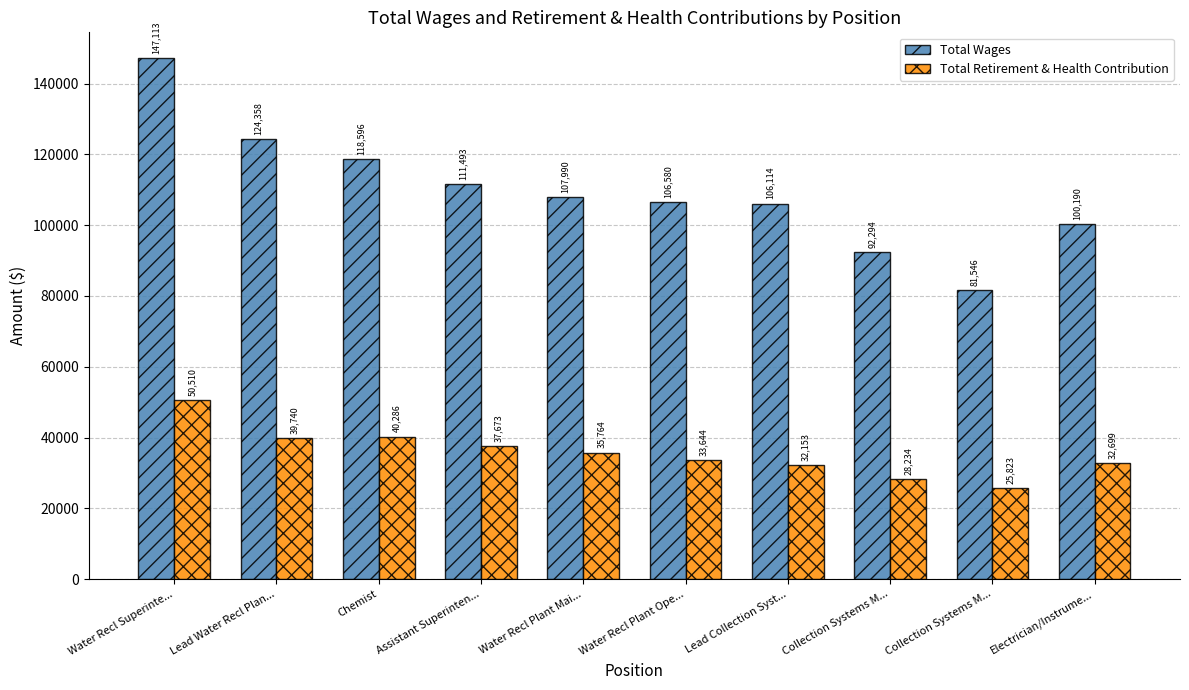

What is the difference between the maximum and minimum values in the Total Retirement & Health Contribution series?

24687